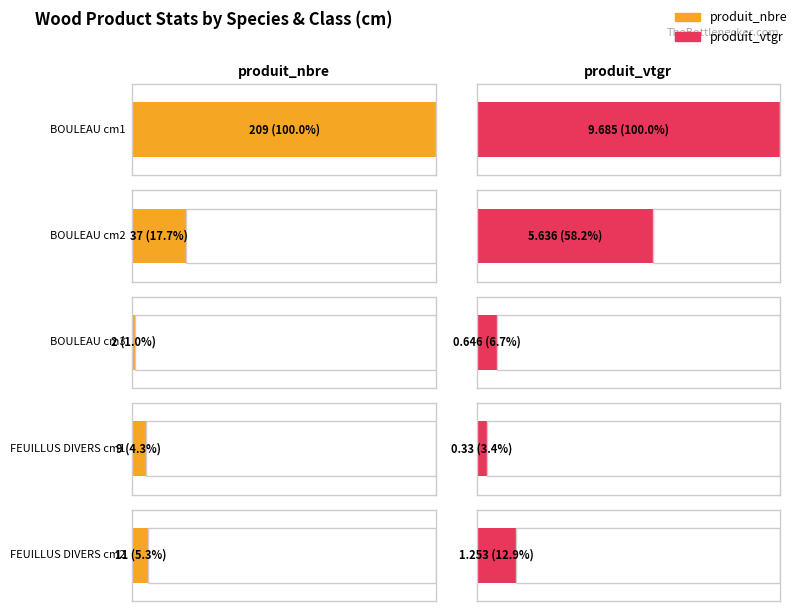

Rank the series at 1 from highest to lowest value.

produit_nbre, produit_vtgr